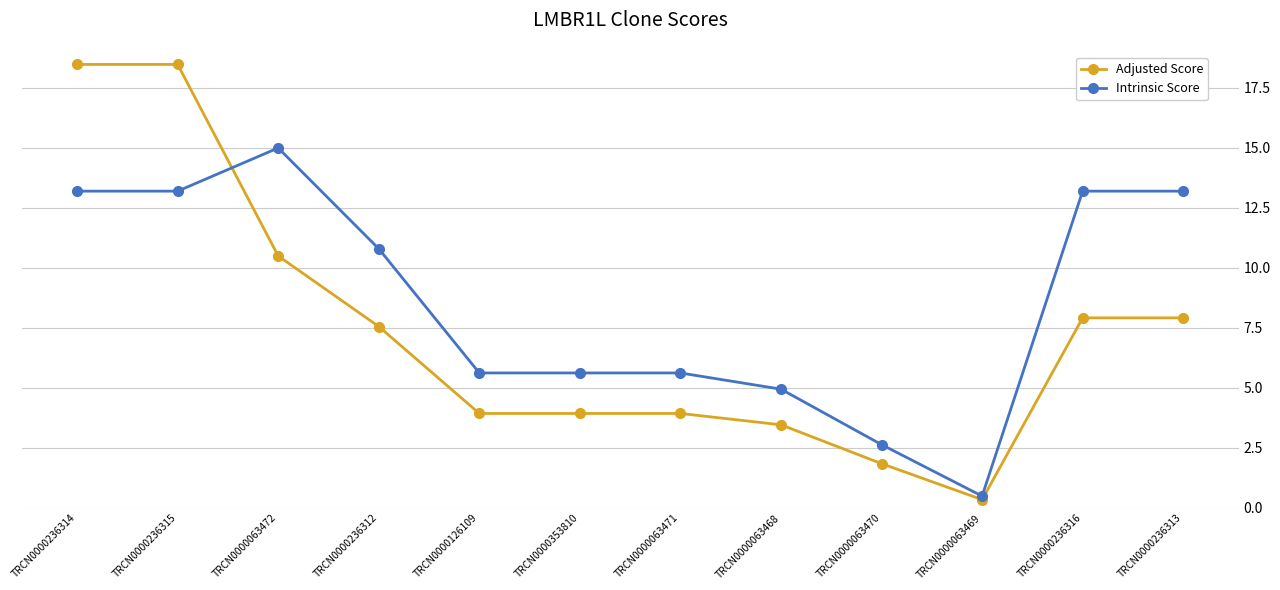

Where is the first local maximum for Intrinsic Score?

TRCN0000063472